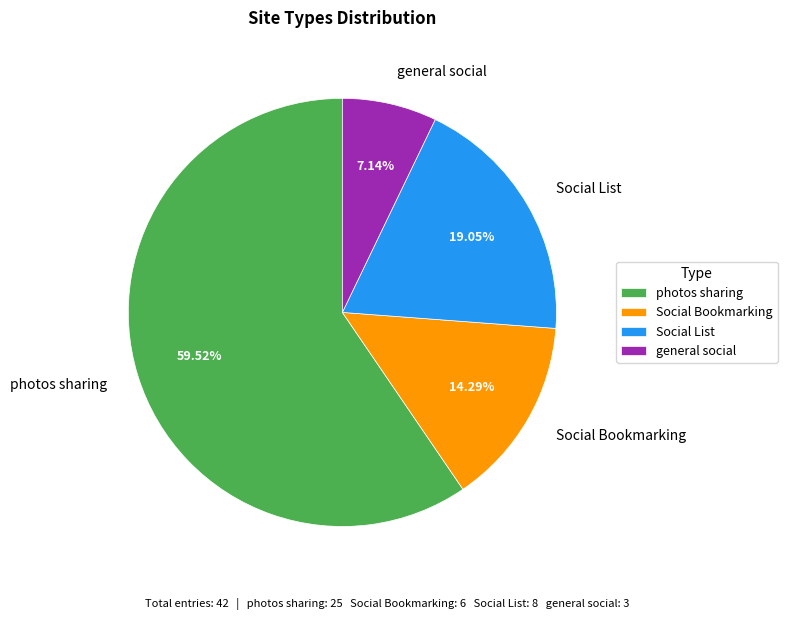

What is the largest slice in the pie chart?

photos sharing